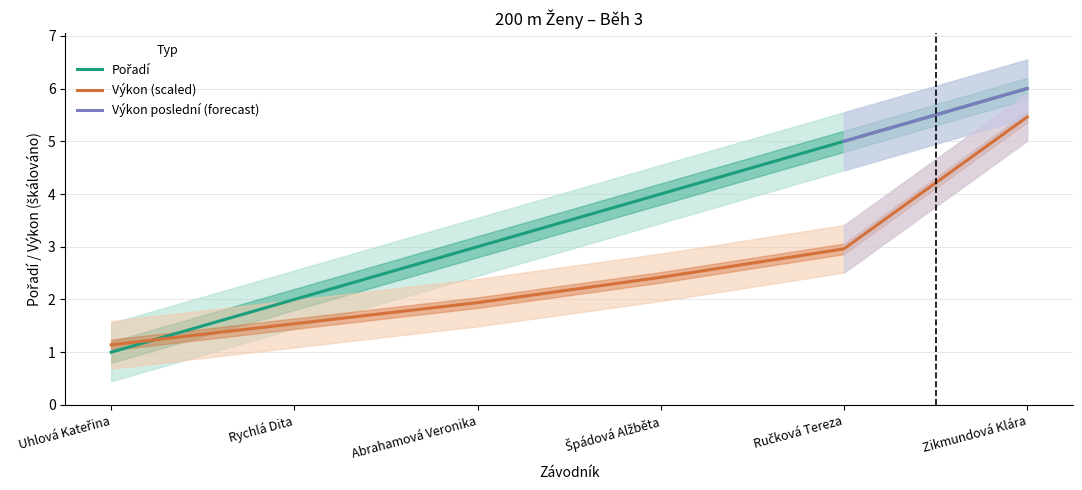

Between Abrahamová Veronika and Rychlá Dita, which is larger?

Abrahamová Veronika